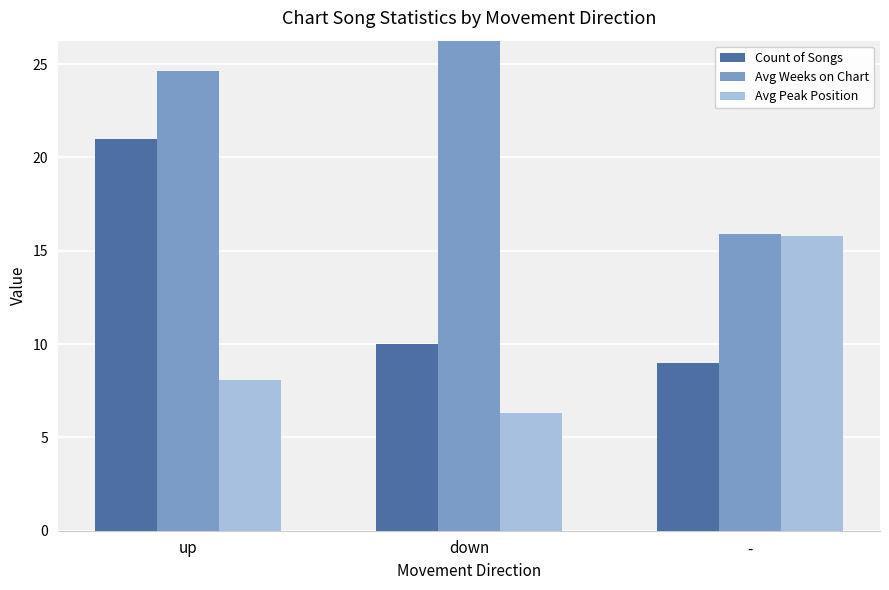

Is it true that Count of Songs equals 32.0 at up?

False